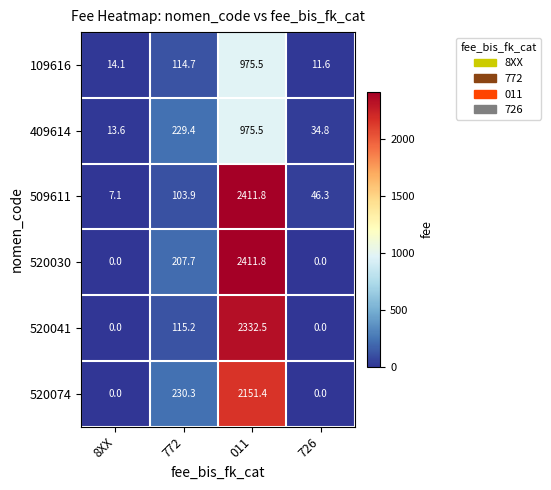

True or false: 509611 has a value of 2411.8 at 011.

True